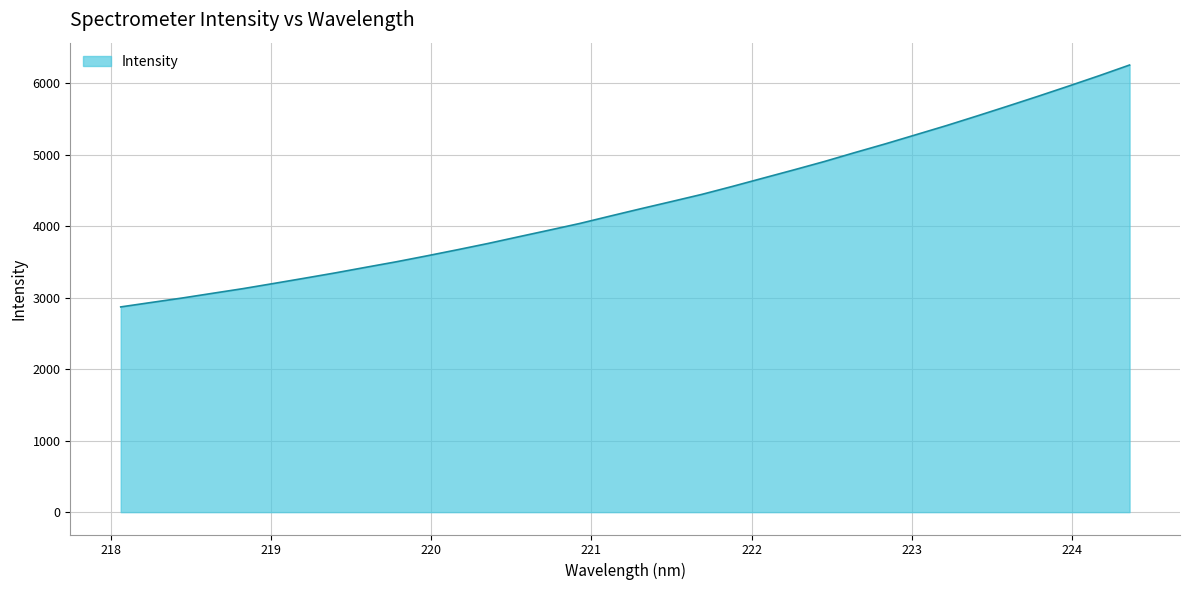

What is the difference between the maximum and minimum values?

3382.3